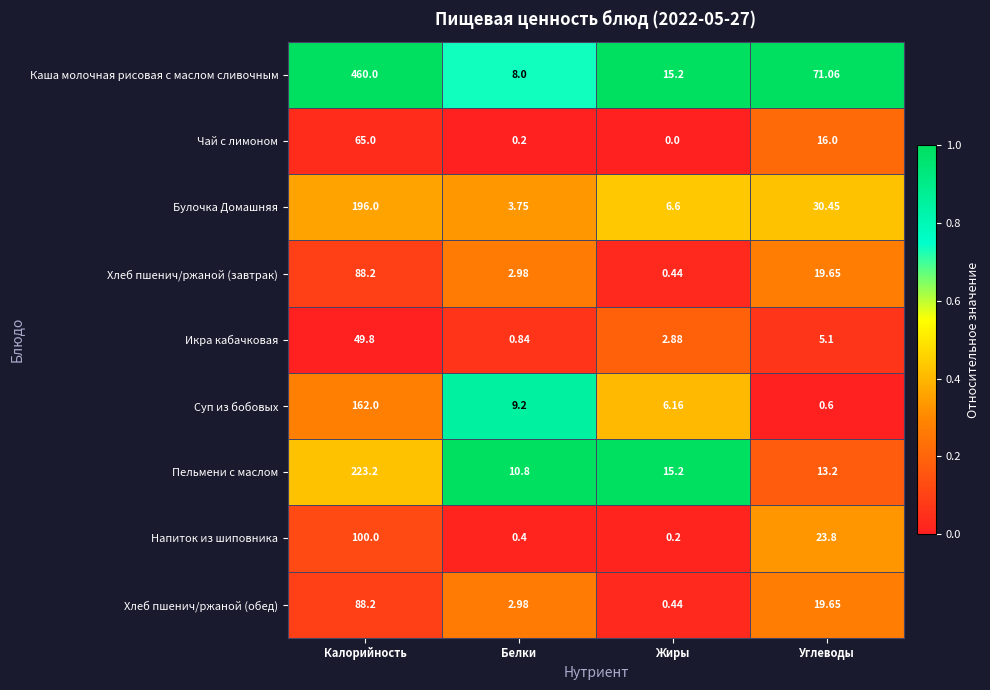

List the labels in order of Хлеб пшенич/ржаной (обед) value, smallest first.

Жиры, Белки, Углеводы, Калорийность